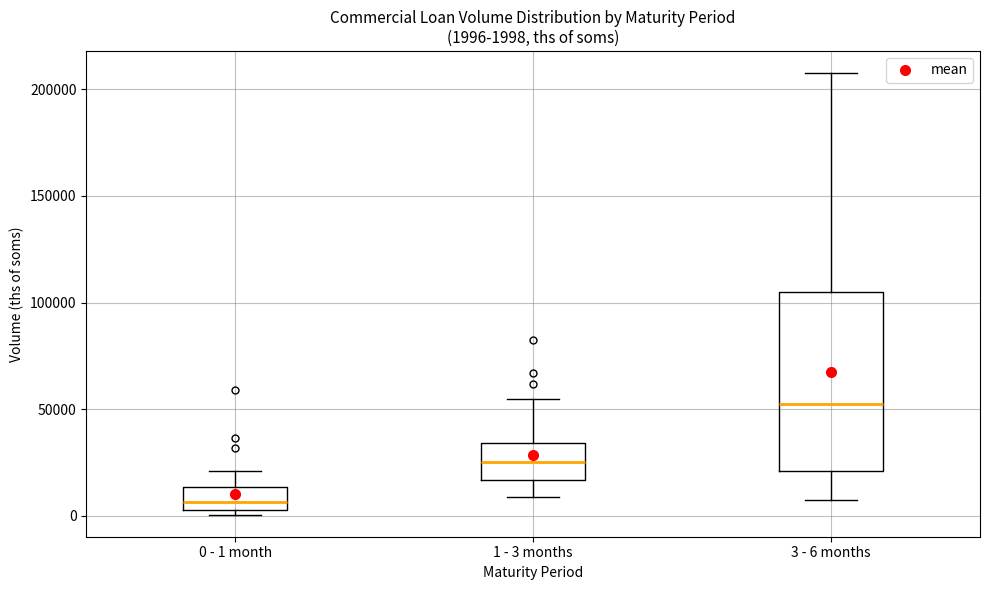

Comparing the boxes themselves (not the whiskers), which one is the tallest?

3 - 6 months